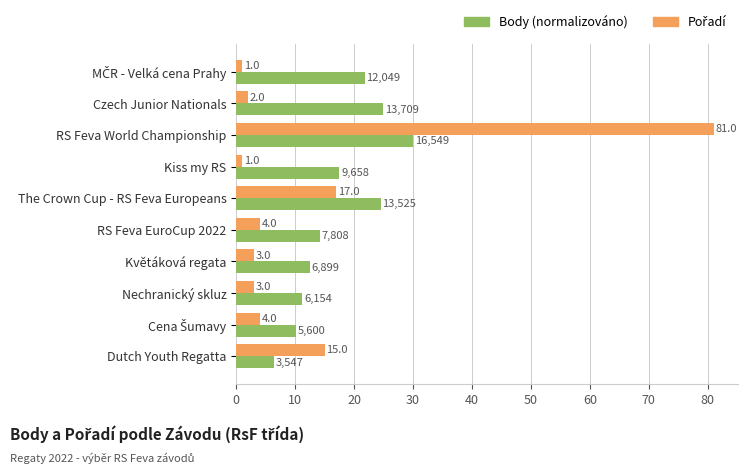

At which category does the chart reach its peak across all series?

RS Feva World Championship